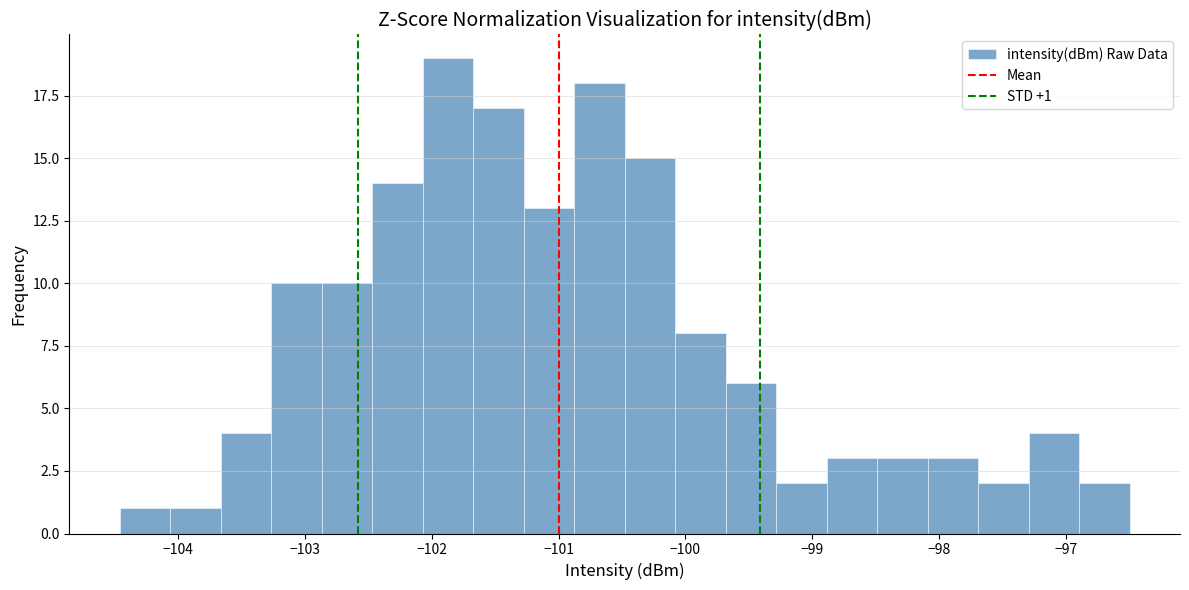

Around what value on the x-axis is the tallest bar? Give the approximate position of its centre, as read against the axis.

-101.9